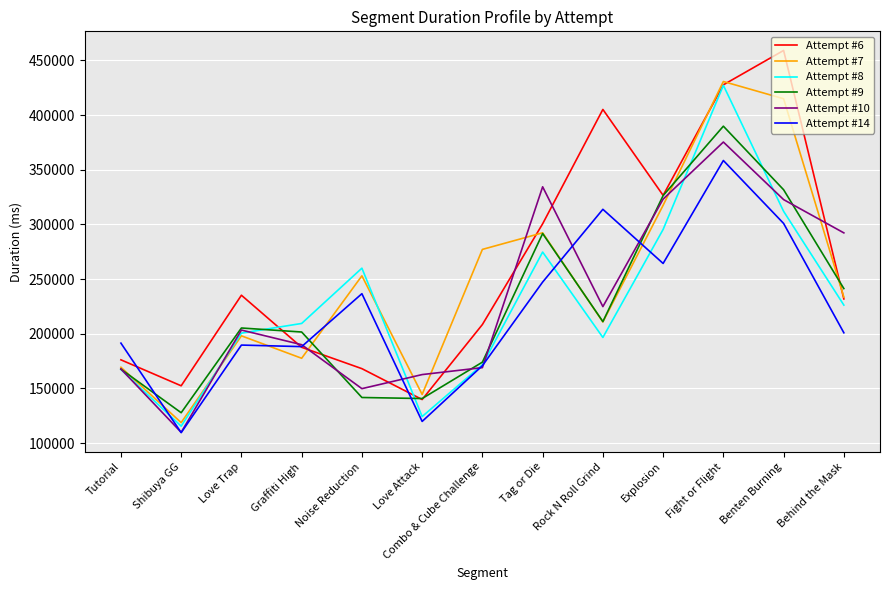

Is this an area chart (filled region under the line)?

No